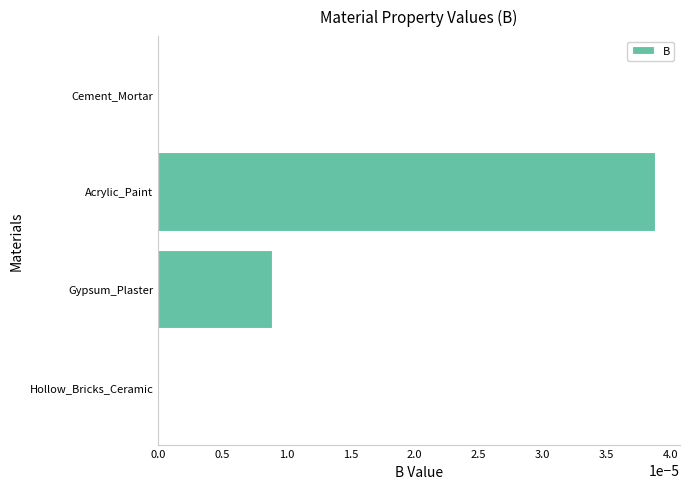

True or false: the data shows 0.0 at Gypsum_Plaster.

True